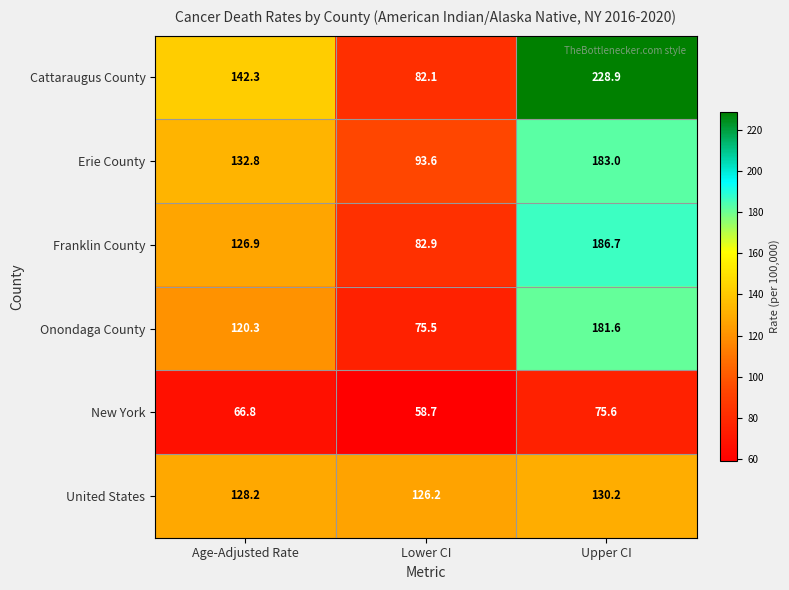

Read the United States value at Age-Adjusted Rate.

128.2